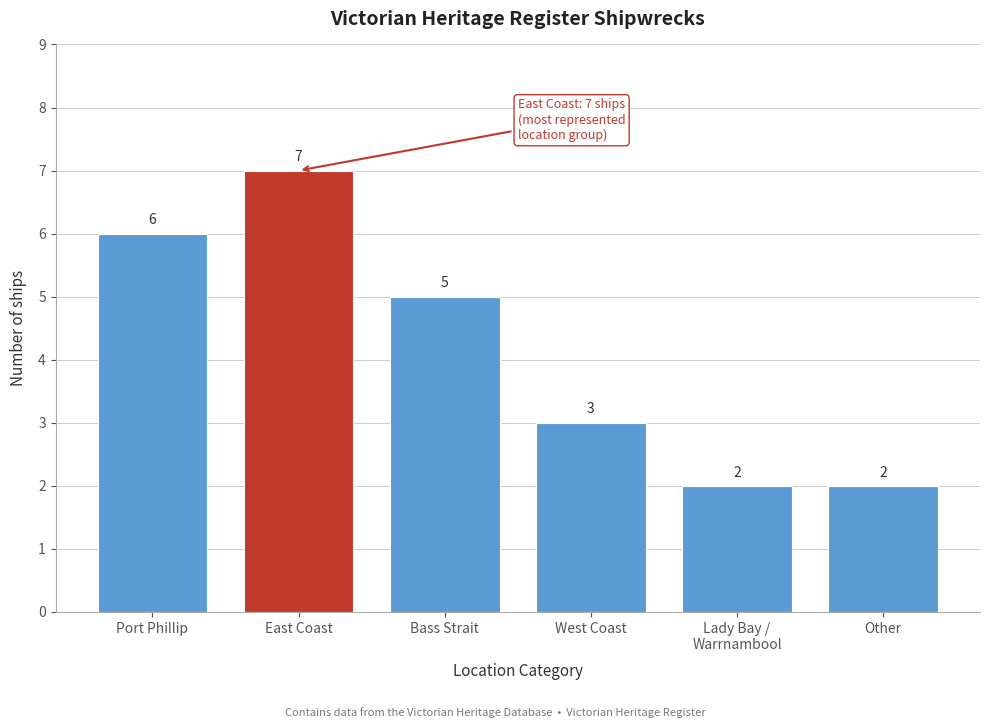

Reading right to left, transcribe all the data shown in this chart.

2	2	3	5	7	6